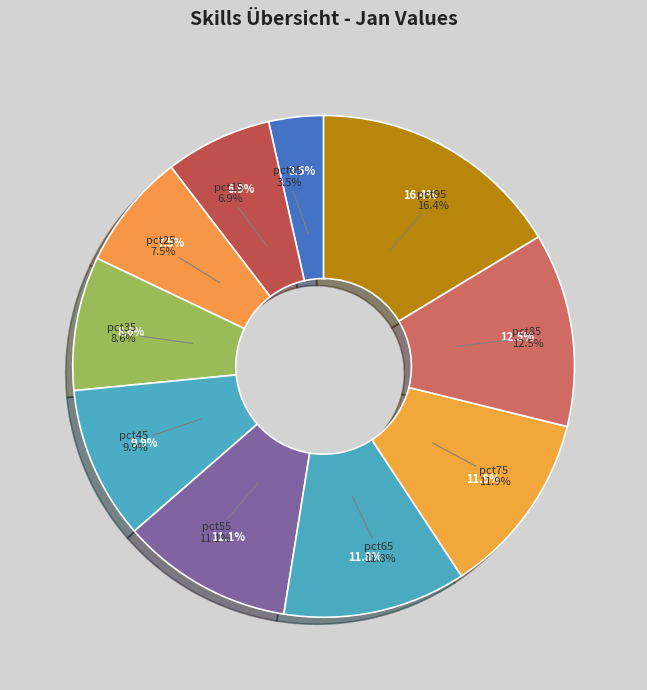

To the nearest percent, what is the average slice percentage?

10%